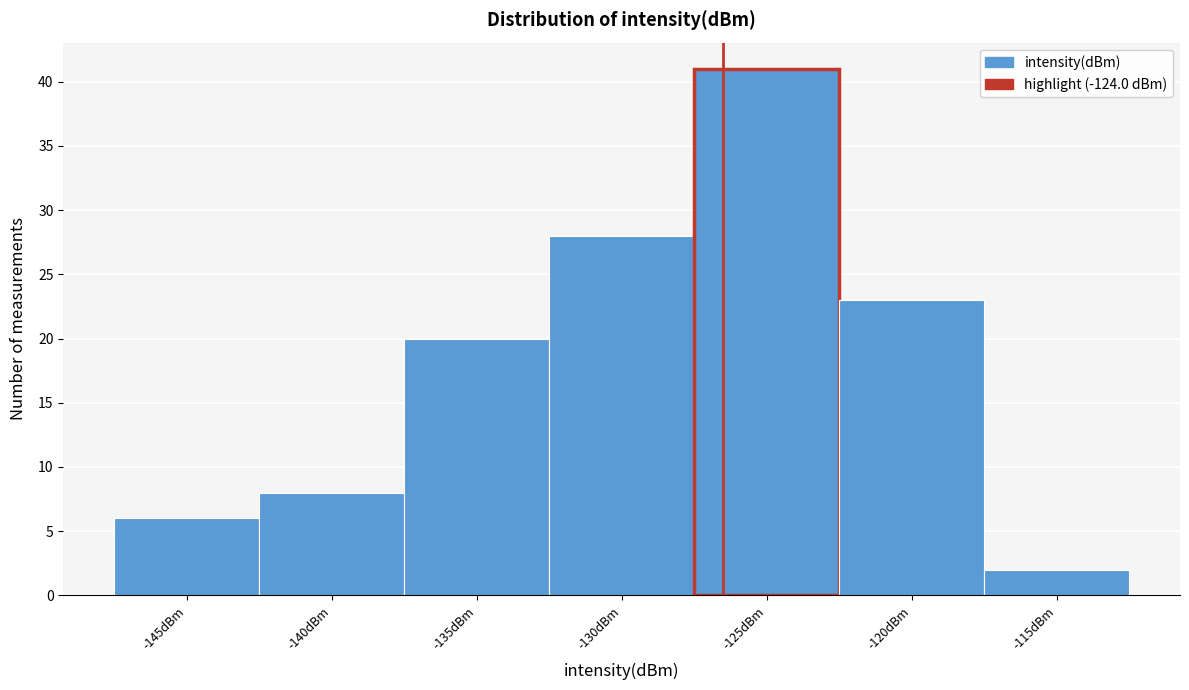

Reading left to right, list all the values displayed in this chart.

-145dBm=6	-140dBm=8	-135dBm=20	-130dBm=28	-125dBm=41	-120dBm=23	-115dBm=2